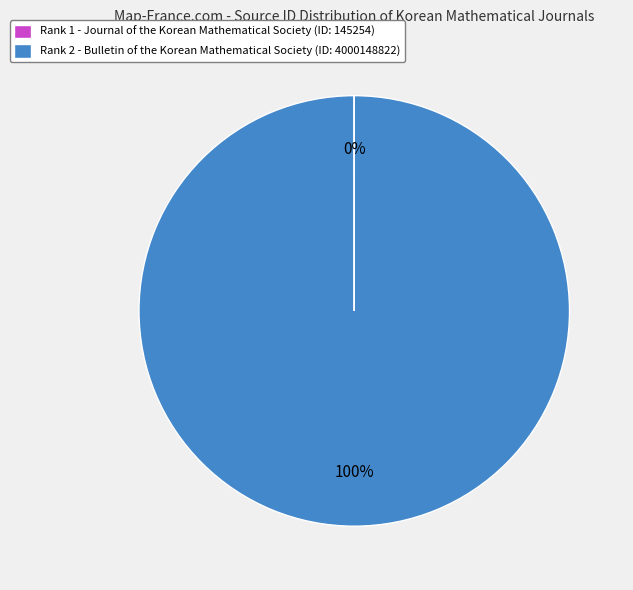

Which category has the biggest portion of the pie?

Rank 2 - Bulletin of the Korean Mathematical Society (ID: 4000148822)